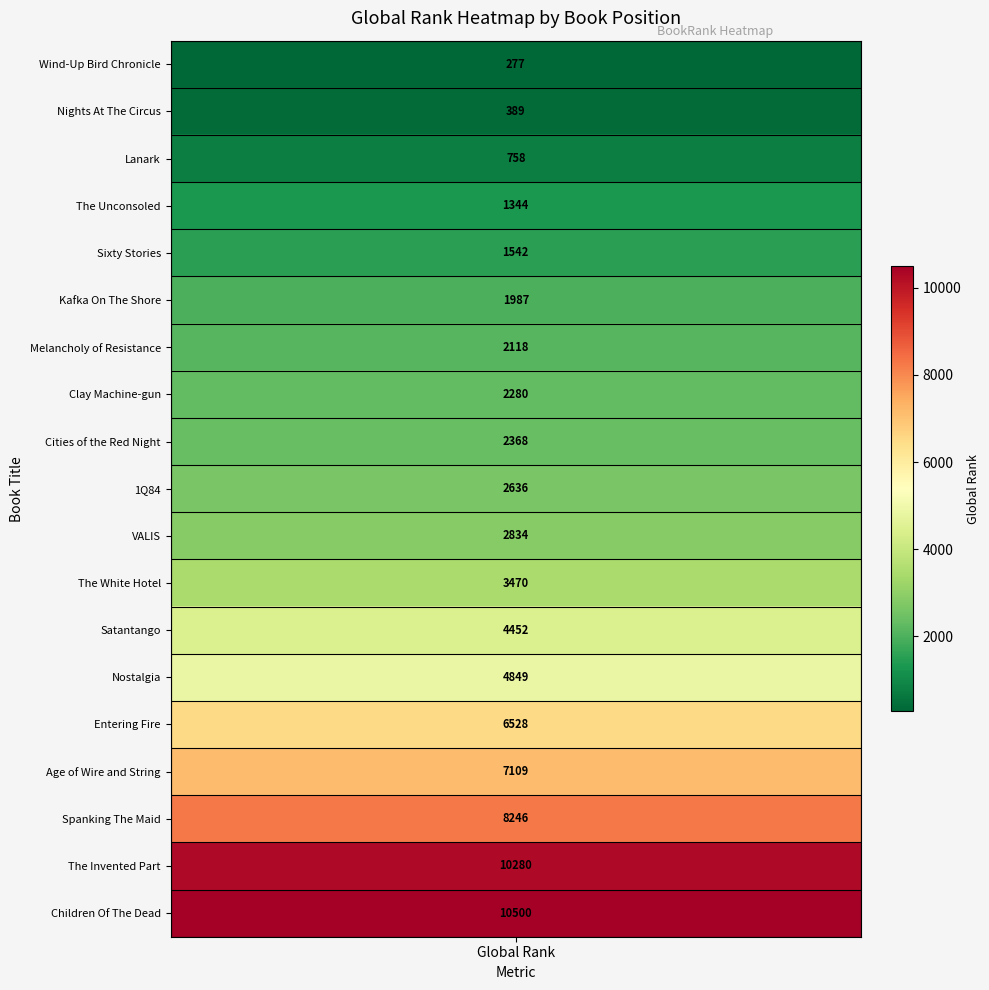

What is the sum of all values?

73967